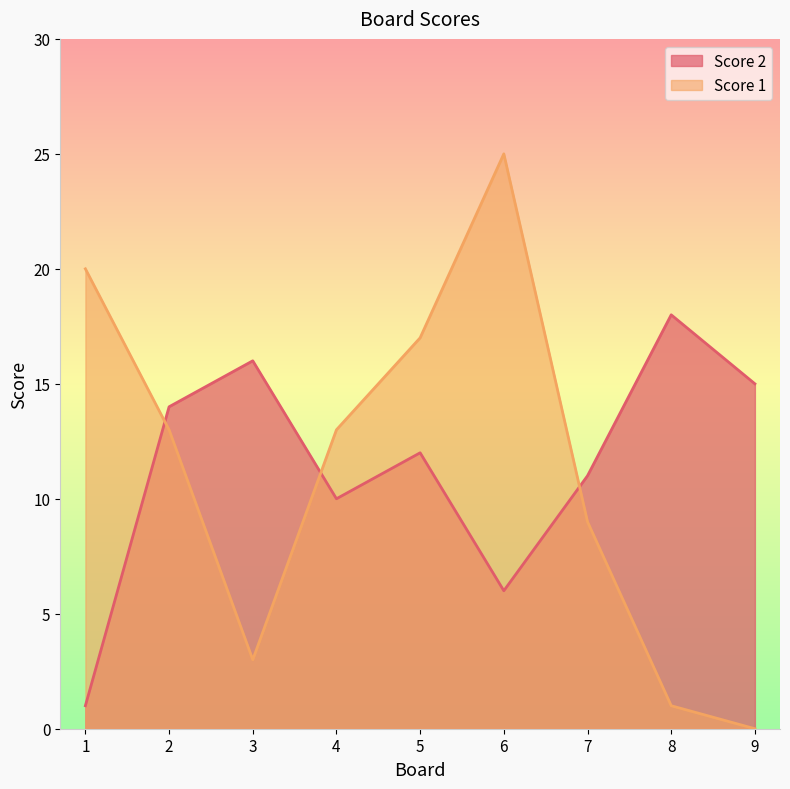

Is it true that Score 2 equals 11 at 7?

True